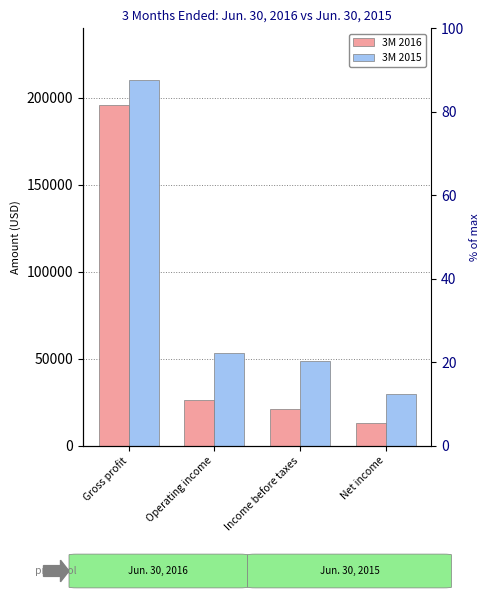

List the labels in order of 3M 2015 value, largest first.

Gross profit, Operating income, Income before taxes, Net income